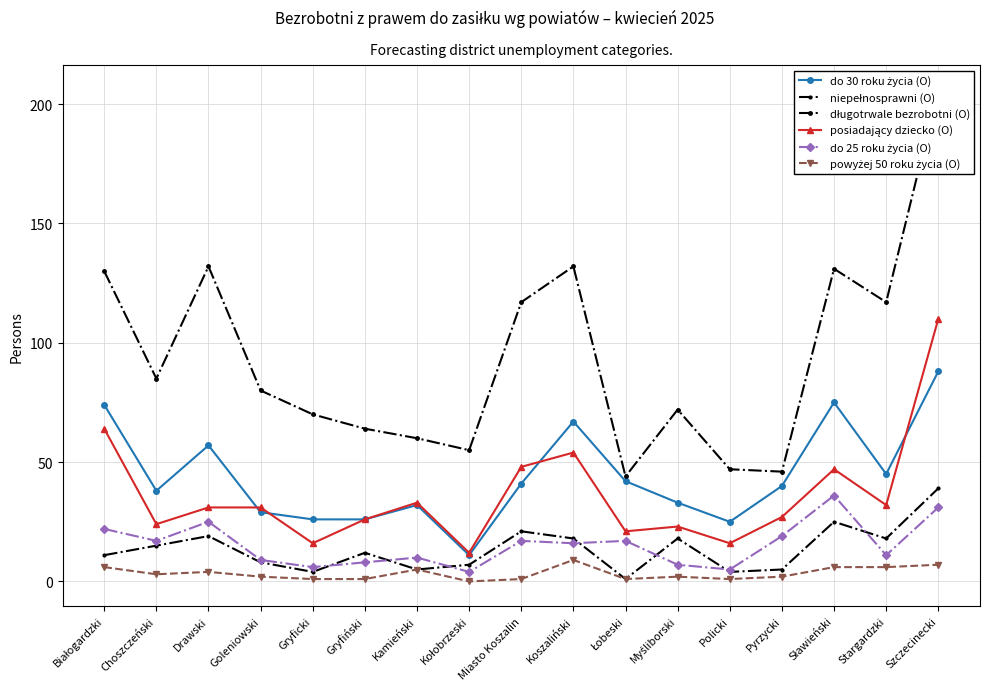

Where does the niepełnosprawni (O) series first go above 12?

Choszczeński